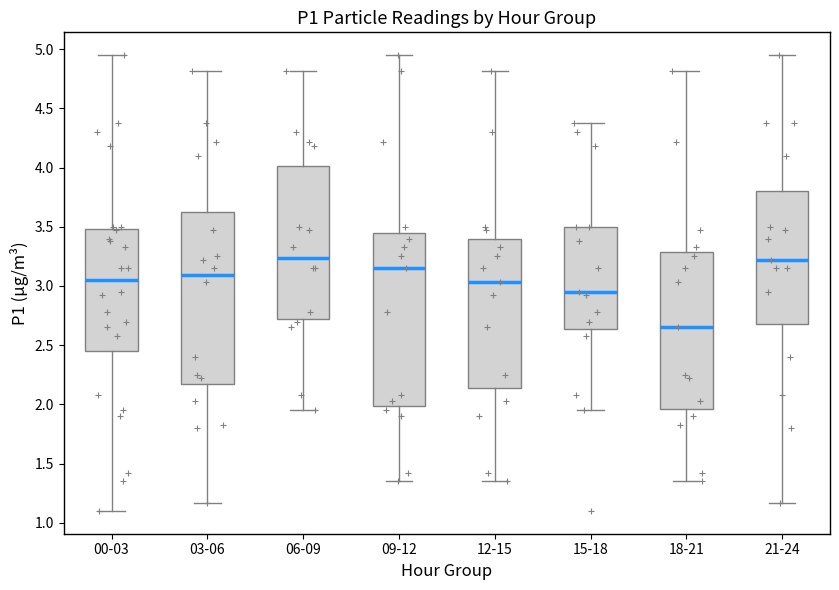

Where is the upper edge of the box for 21-24 on the y-axis? The values are not printed on the chart, so give them approximately, as read against the axis.

3.80